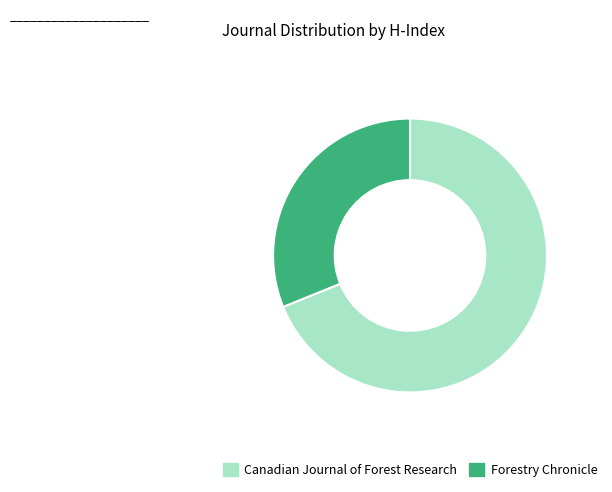

How many segments does this pie chart have?

2